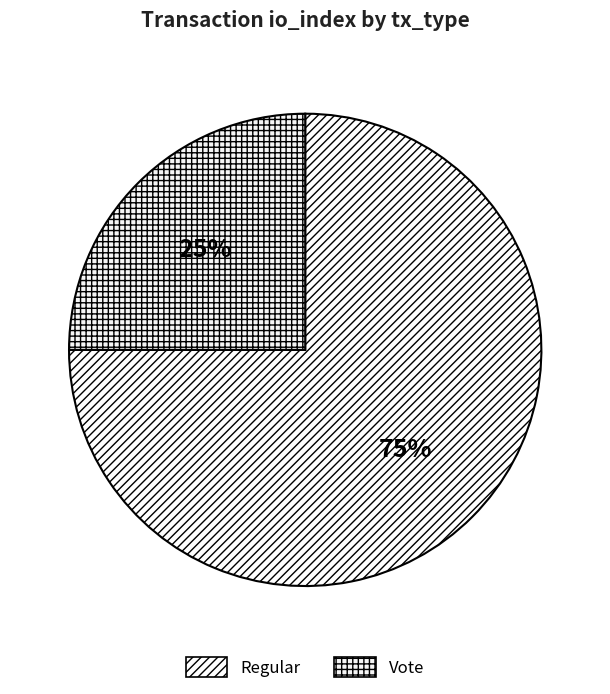

To the nearest percent, what portion does Regular represent?

75%